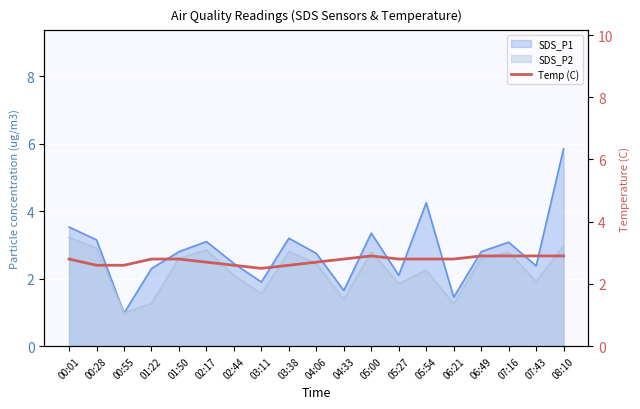

Where is the data nearest to the value 2?

03:11